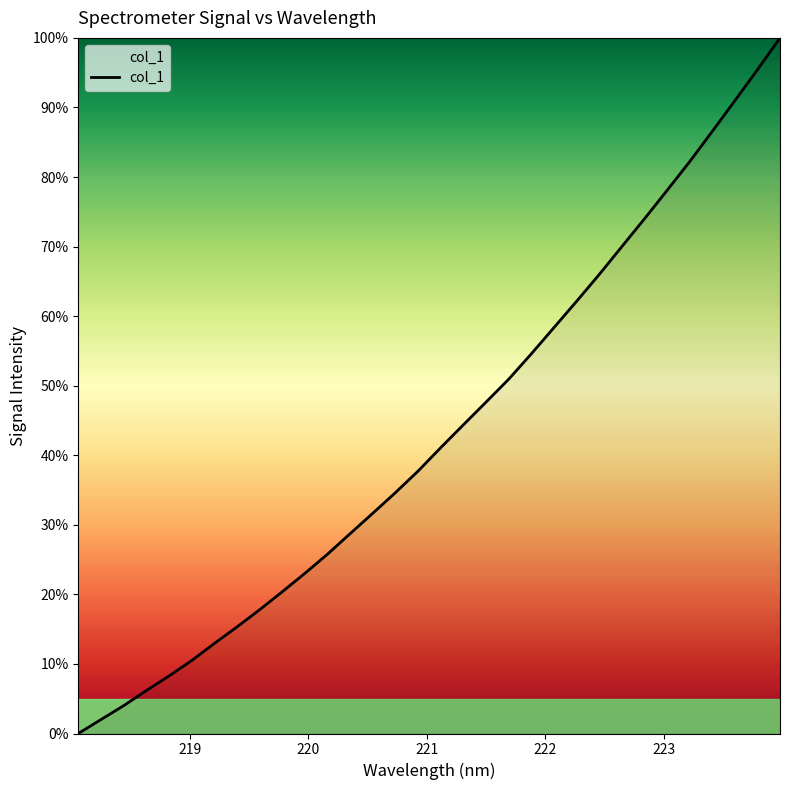

How many distinct data groups are displayed?

1